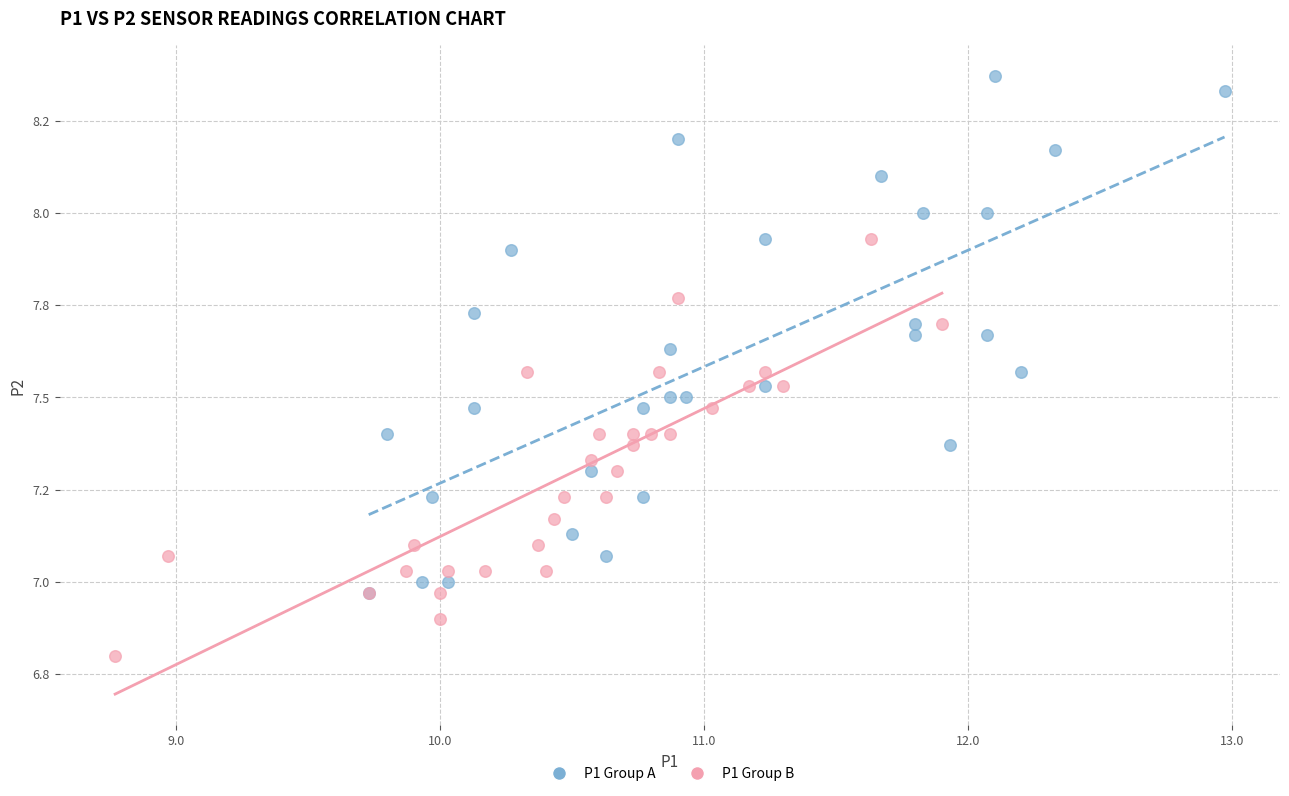

Which series contains the highest Y value?

P1 Group A